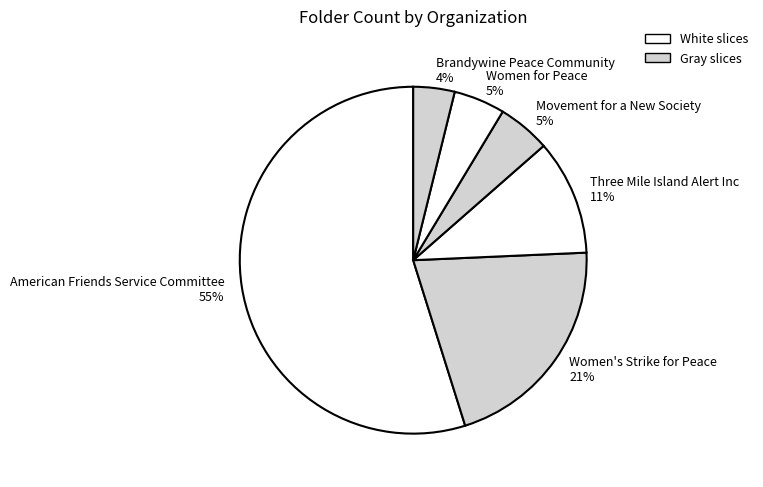

What is the majority slice?

American Friends Service Committee